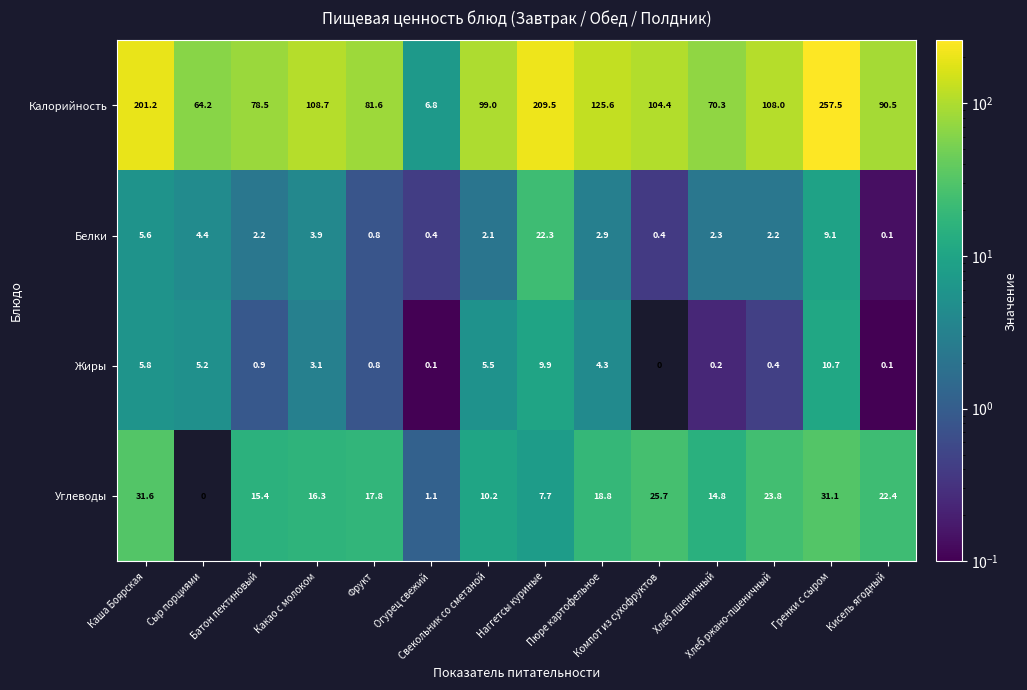

Which series has the largest range (max minus min)?

Калорийность